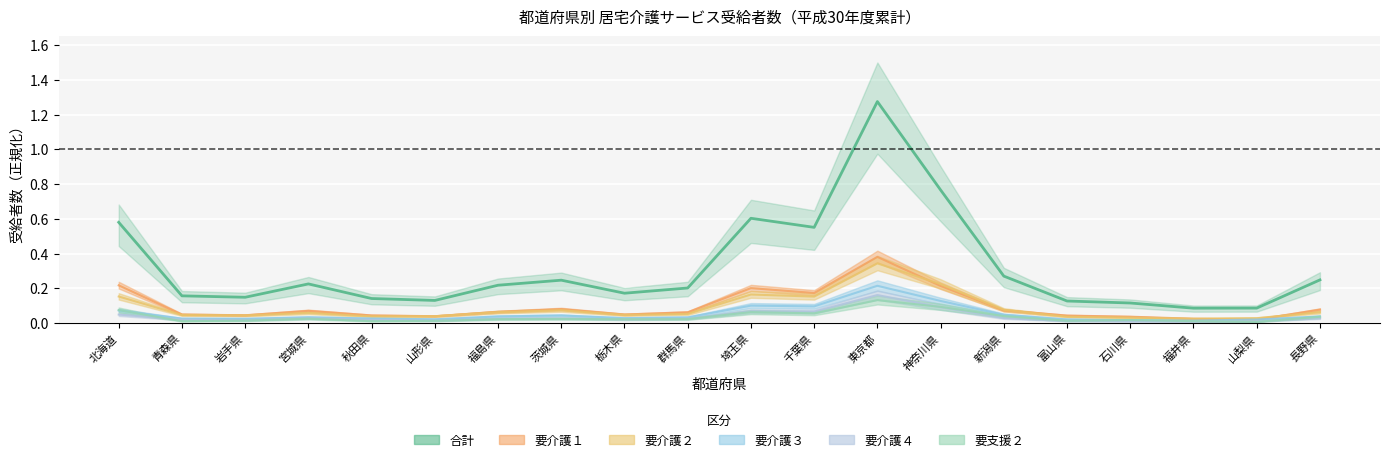

True or false: 要介護２ and 合計 intersect in this chart.

False